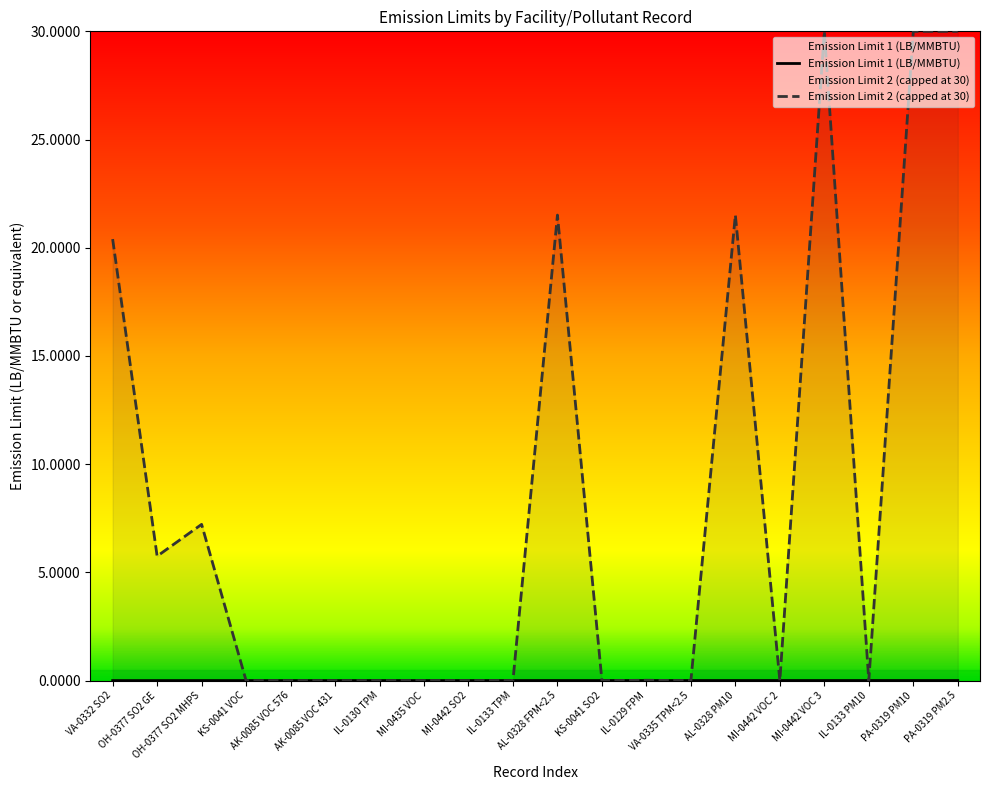

What position from the left is AK-0085 VOC 431?

6